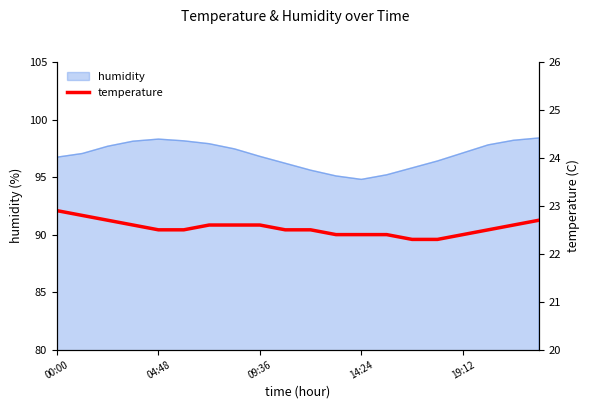

True or false: humidity has a value of 162.9 at 14:24.

False